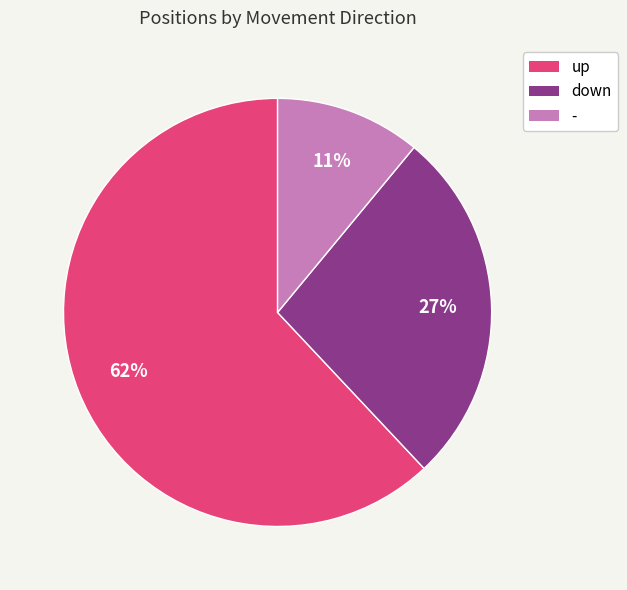

Approximately how many times larger is the value at - compared to down?

0.4